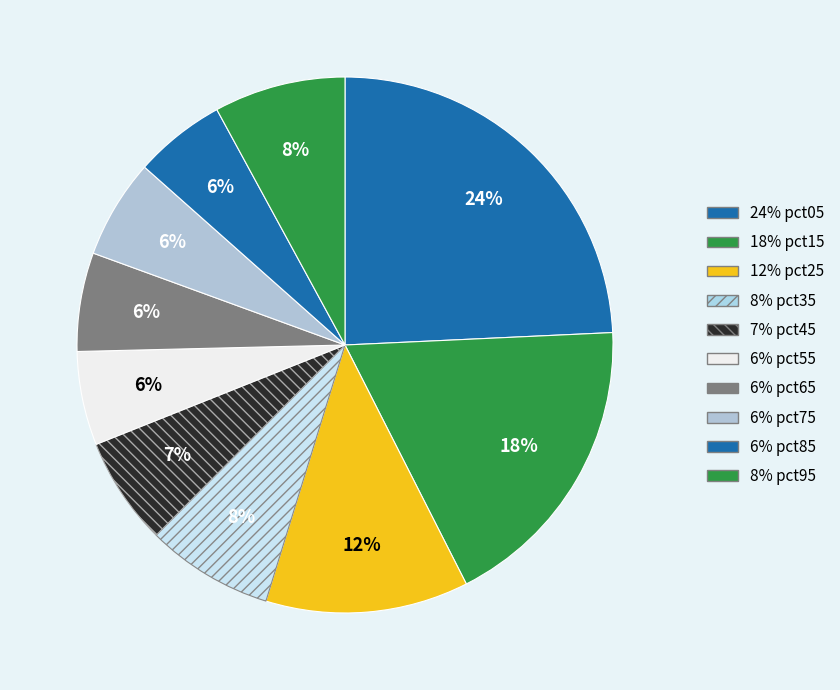

What is the largest slice in the pie chart?

pct05